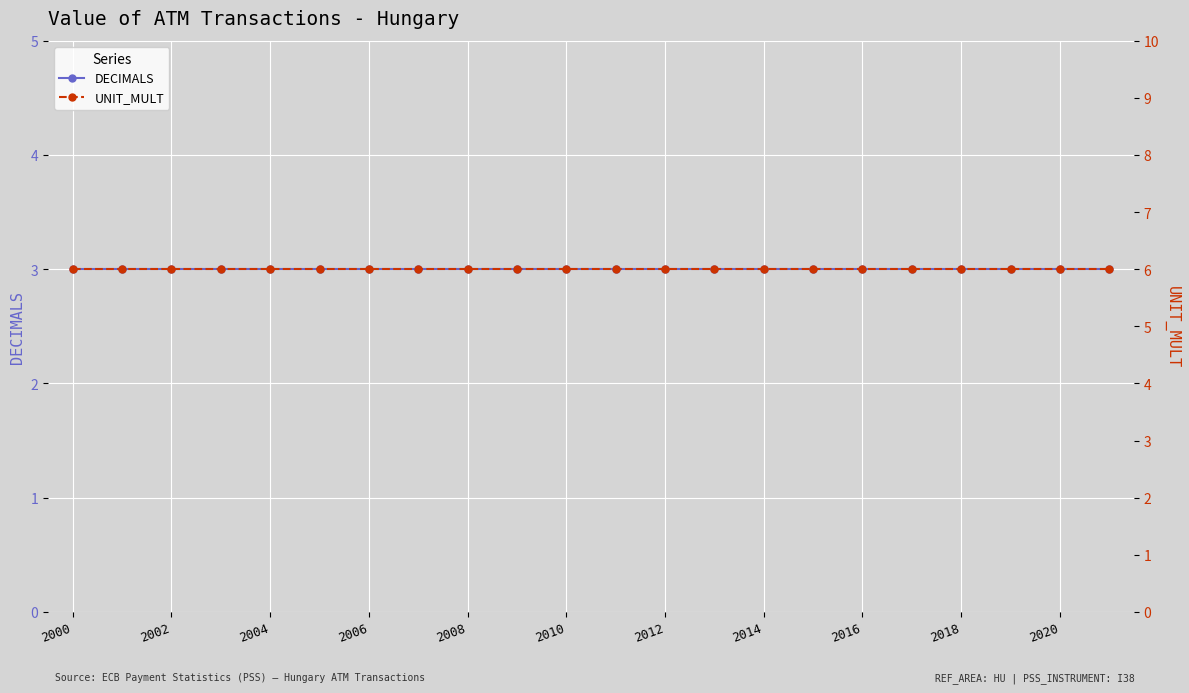

Rank the series by their maximum value, from highest to lowest.

UNIT_MULT, DECIMALS